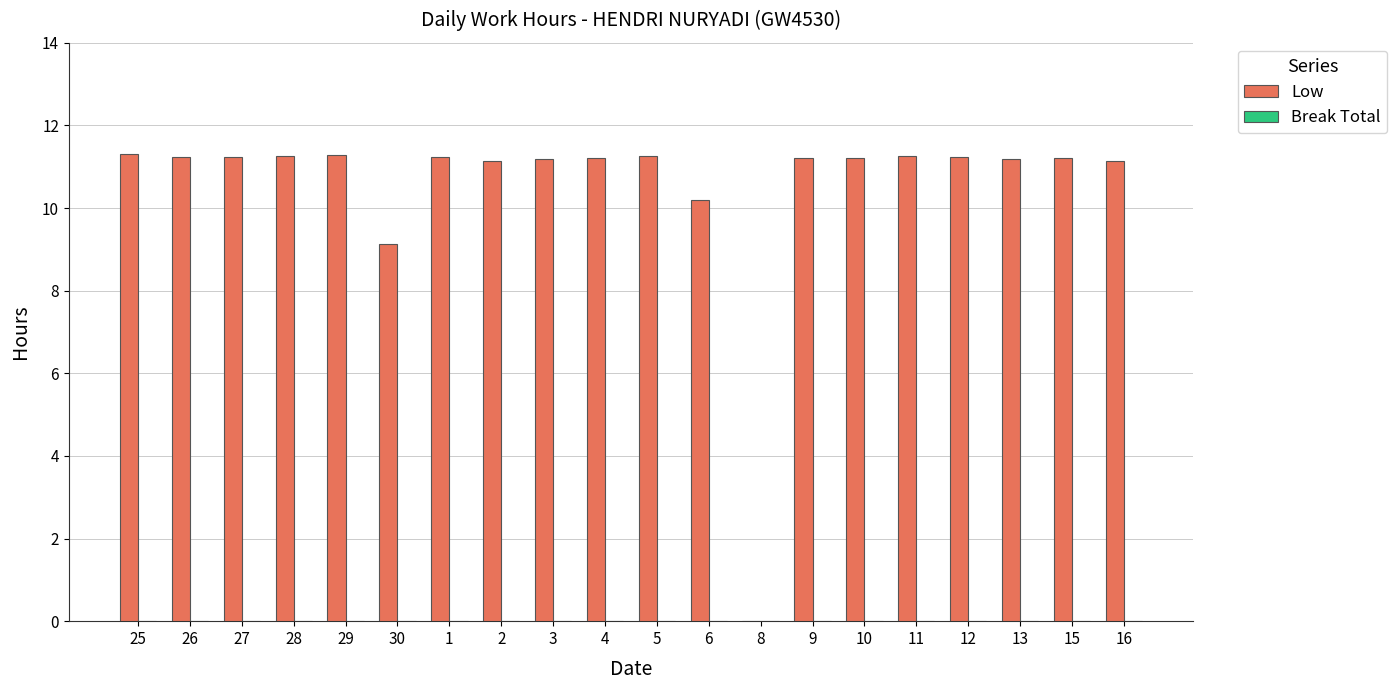

What is the ratio of the value at 16 to the value at 29?

1.0